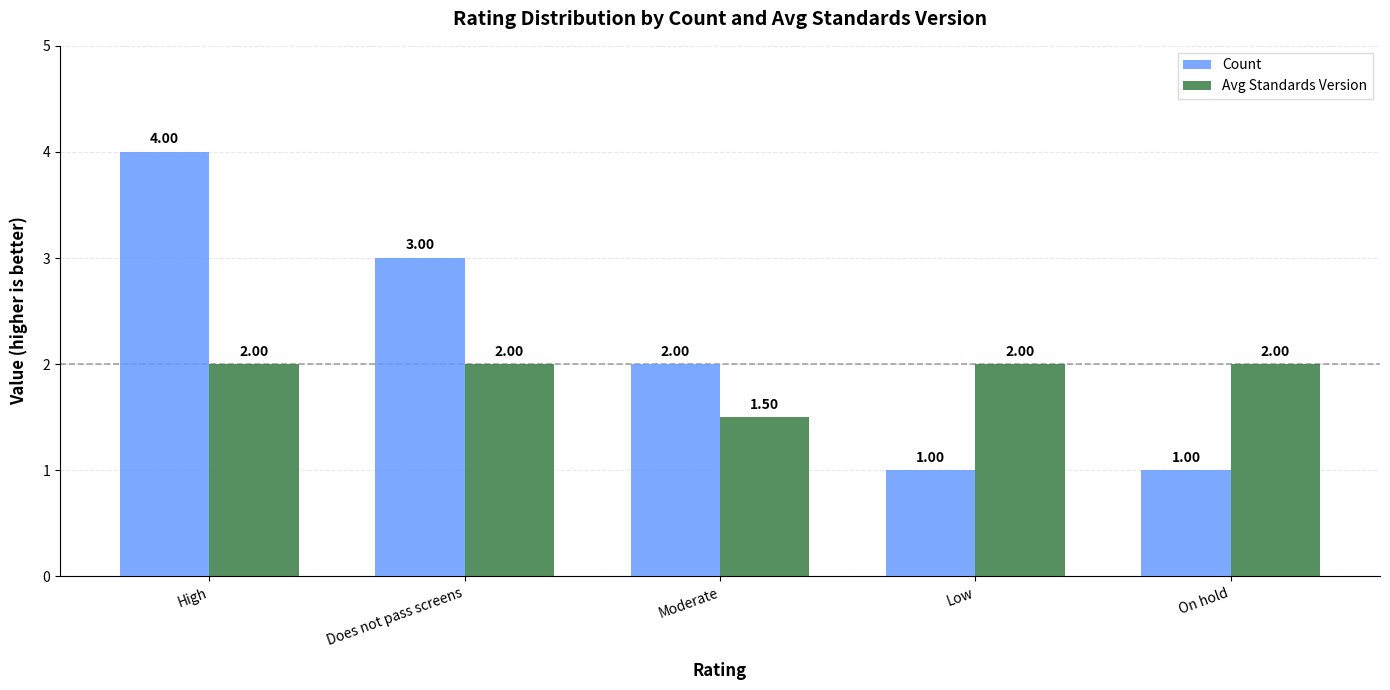

Reading left to right, transcribe all the data shown in this chart.

Count: 4.0	3.0	2.0	1.0	1.0
Avg Standards Version: 2.0	2.0	1.5	2.0	2.0